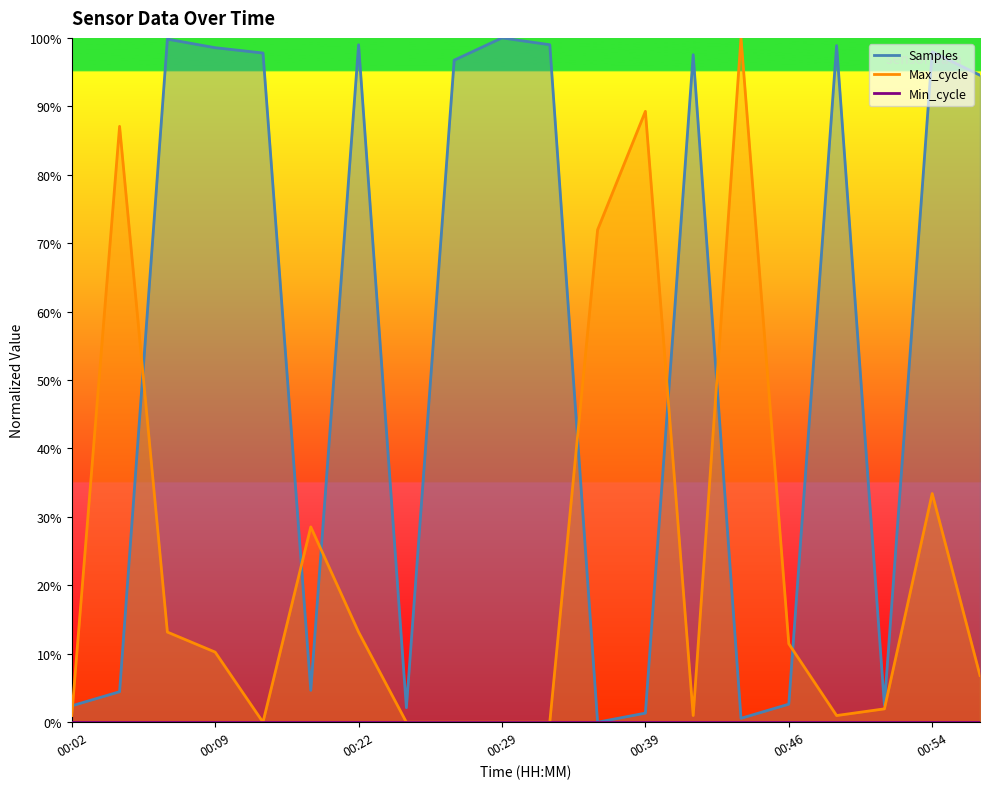

How many lines are shown in the chart?

2